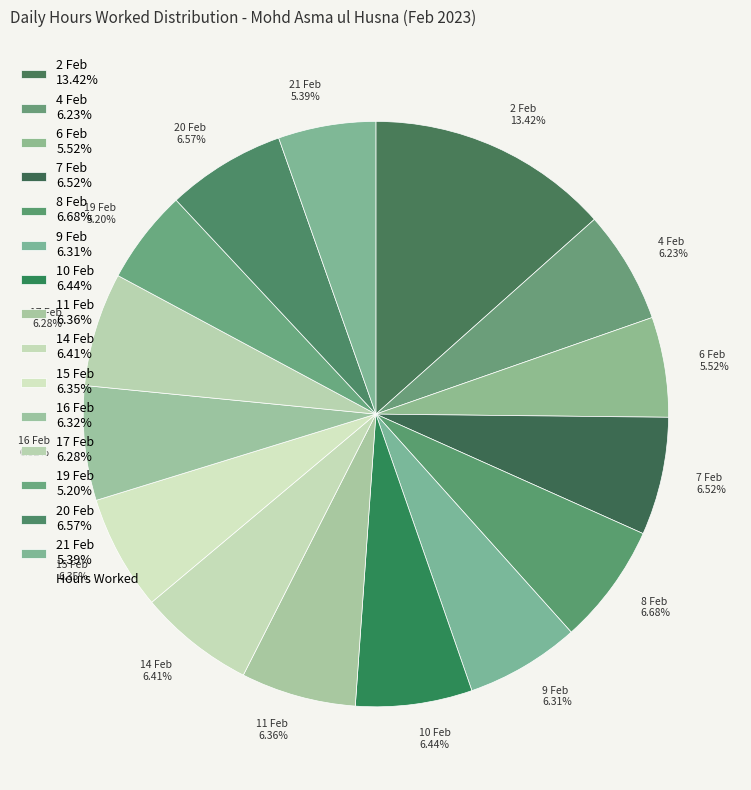

To the nearest percent, what portion does 15 Feb represent?

6%